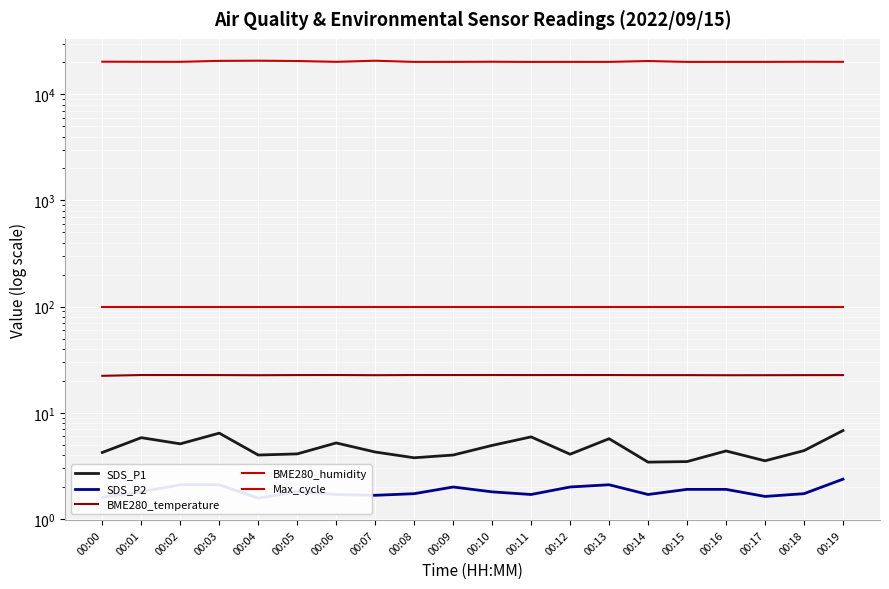

Reading right to left, what are all the values shown in this chart?

SDS_P1: 00:19=6.8	00:18=4.4	00:17=3.5	00:16=4.4	00:15=3.5	00:14=3.4	00:13=5.7	00:12=4.1	00:11=5.9	00:10=4.9	00:09=4.0	00:08=3.8	00:07=4.3	00:06=5.2	00:05=4.1	00:04=4.0	00:03=6.4	00:02=5.1	00:01=5.8	00:00=4.2
SDS_P2: 00:19=2.4	00:18=1.7	00:17=1.6	00:16=1.9	00:15=1.9	00:14=1.7	00:13=2.1	00:12=2.0	00:11=1.7	00:10=1.8	00:09=2.0	00:08=1.7	00:07=1.7	00:06=1.7	00:05=1.8	00:04=1.6	00:03=2.1	00:02=2.1	00:01=1.8	00:00=1.6
BME280_temperature: 00:19=22.6	00:18=22.6	00:17=22.6	00:16=22.6	00:15=22.6	00:14=22.6	00:13=22.7	00:12=22.7	00:11=22.7	00:10=22.7	00:09=22.7	00:08=22.7	00:07=22.6	00:06=22.7	00:05=22.7	00:04=22.6	00:03=22.6	00:02=22.7	00:01=22.7	00:00=22.3
BME280_humidity: 00:19=100.0	00:18=100.0	00:17=100.0	00:16=100.0	00:15=100.0	00:14=100.0	00:13=100.0	00:12=100.0	00:11=100.0	00:10=100.0	00:09=100.0	00:08=100.0	00:07=100.0	00:06=100.0	00:05=100.0	00:04=100.0	00:03=100.0	00:02=100.0	00:01=100.0	00:00=100.0
Max_cycle: 00:19=20212.0	00:18=20241.0	00:17=20189.0	00:16=20189.0	00:15=20181.0	00:14=20563.0	00:13=20185.0	00:12=20193.0	00:11=20177.0	00:10=20249.0	00:09=20199.0	00:08=20184.0	00:07=20697.0	00:06=20210.0	00:05=20570.0	00:04=20705.0	00:03=20637.0	00:02=20210.0	00:01=20232.0	00:00=20274.0